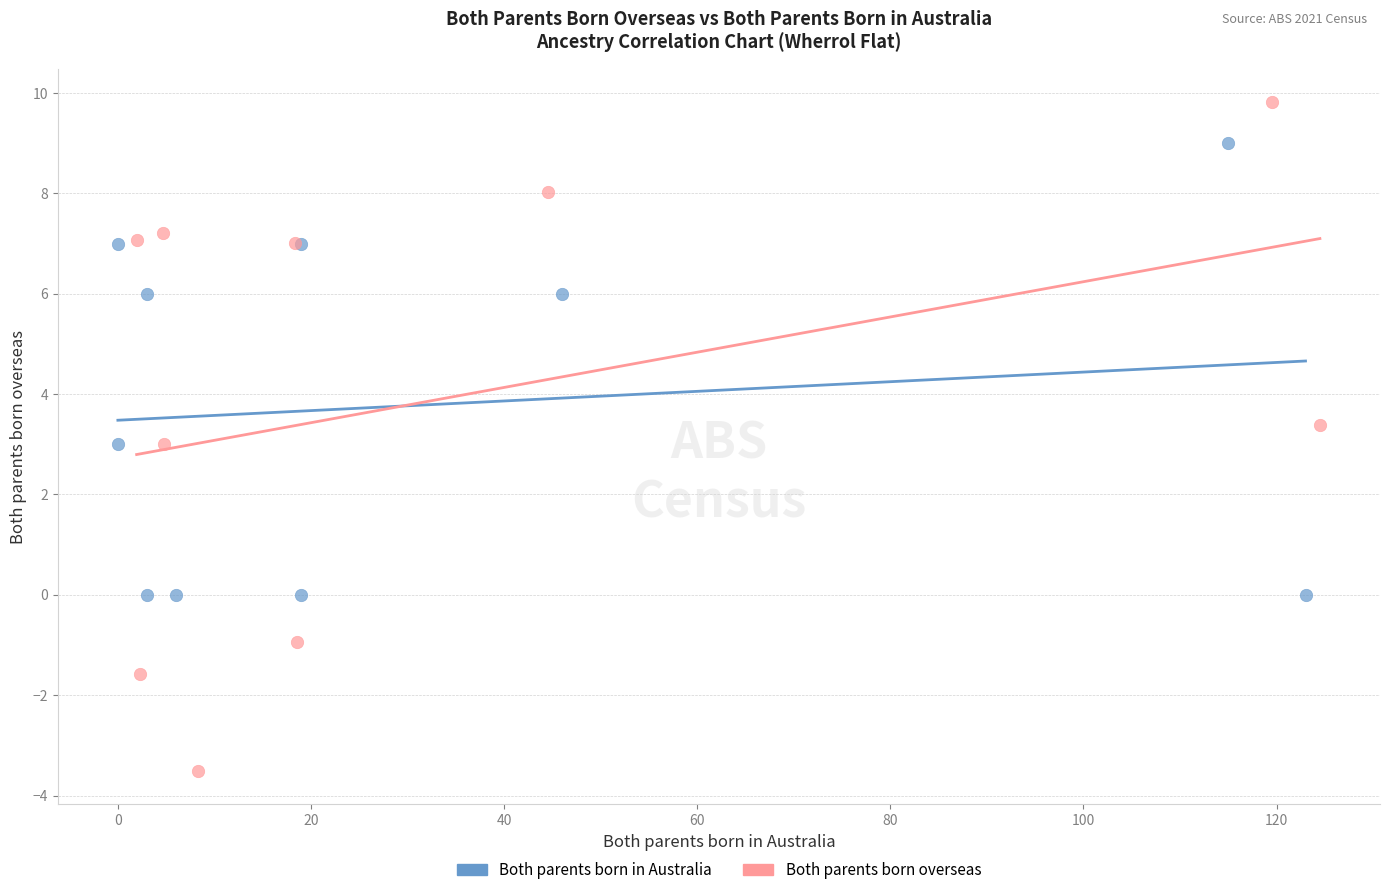

Which series reaches the minimum Y coordinate?

Both parents born overseas